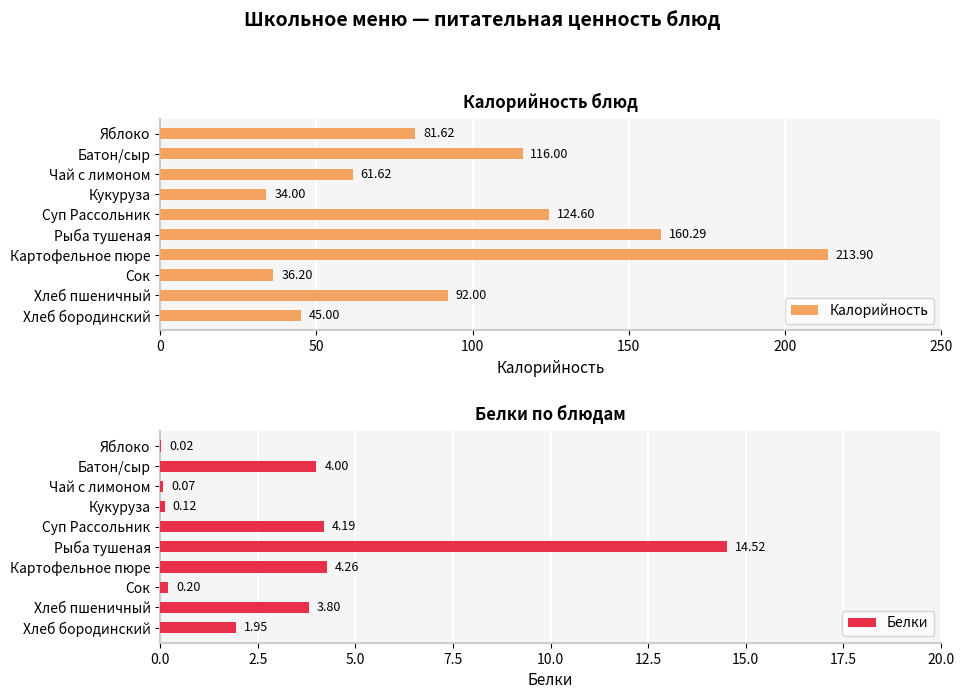

What is the difference between the Калорийность values at Хлеб пшеничный and Чай с лимоном?

30.4